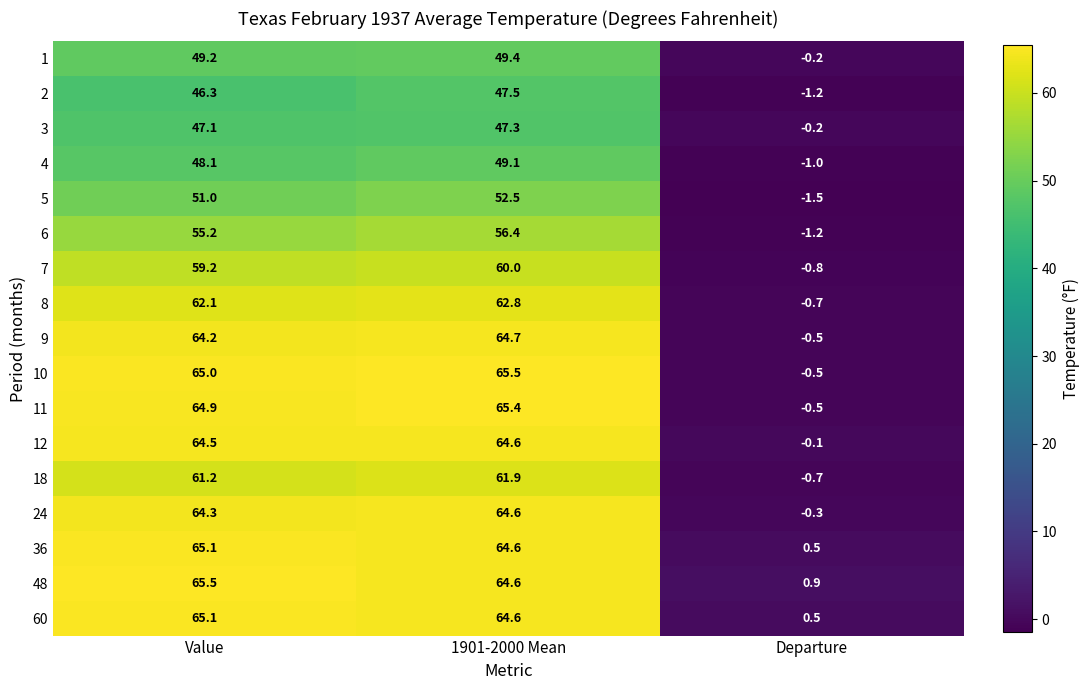

What is the sum of all 10 values?

130.0